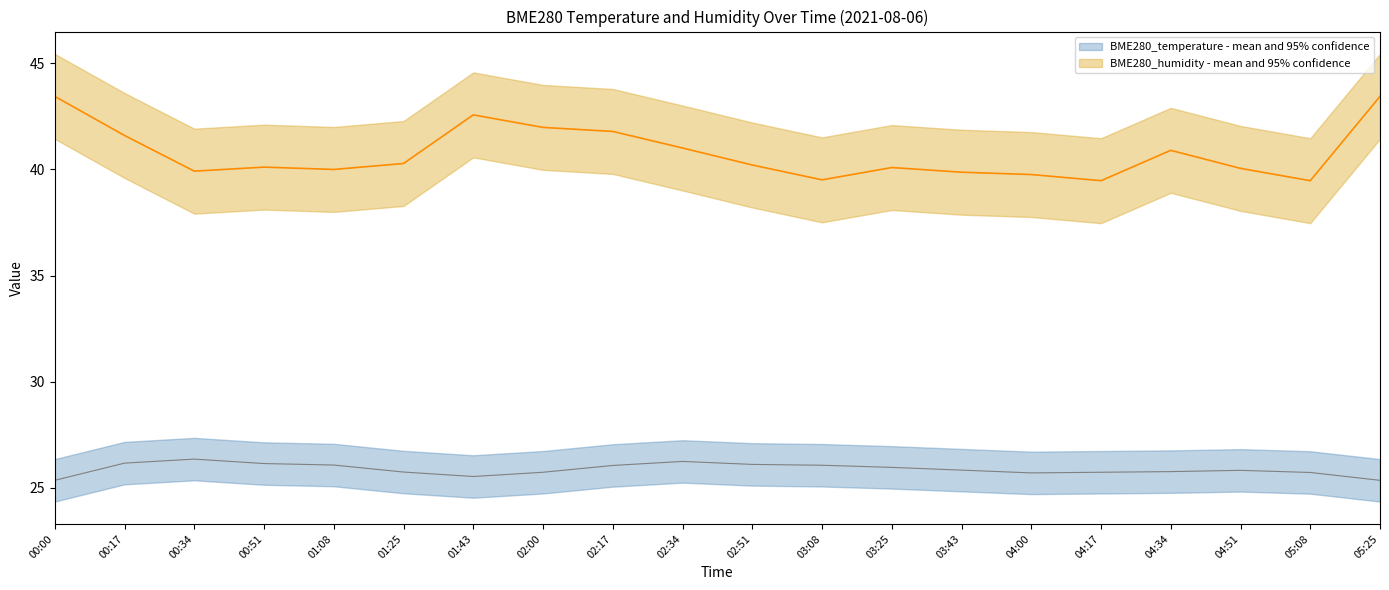

True or false: BME280_temperature and BME280_humidity cross at least once.

False